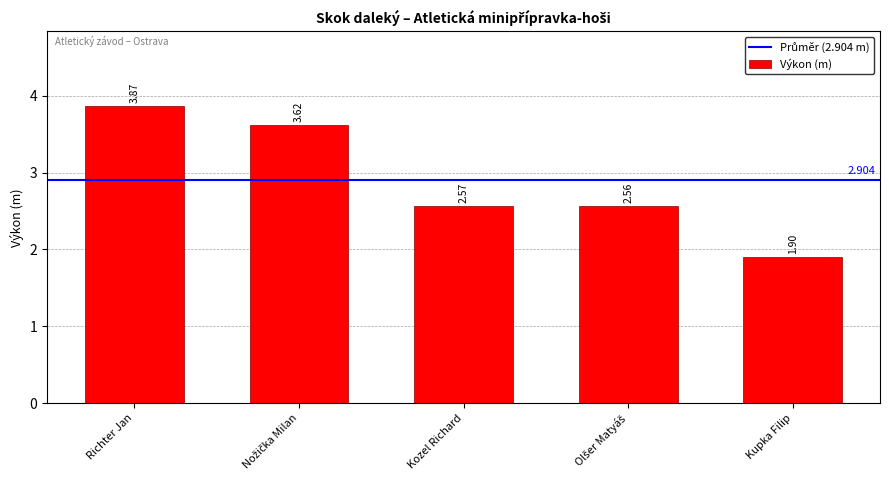

At which label does the data first exceed 2?

Richter Jan